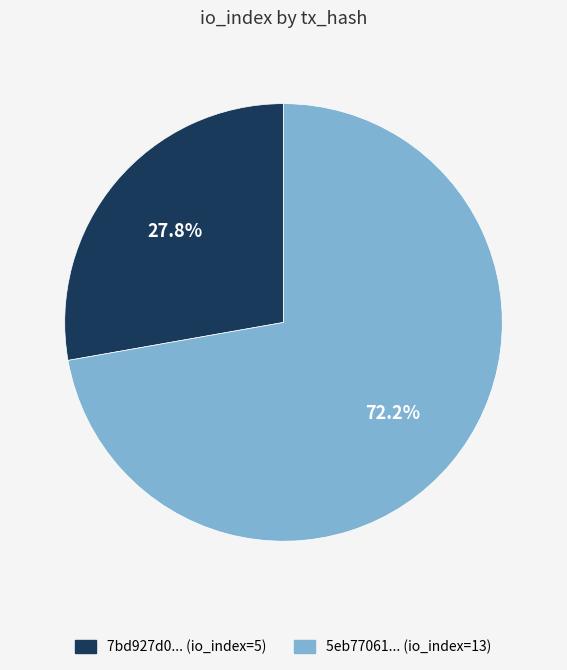

What percentage is NOT represented by 5eb77061... (io_index=13)?

27.8%